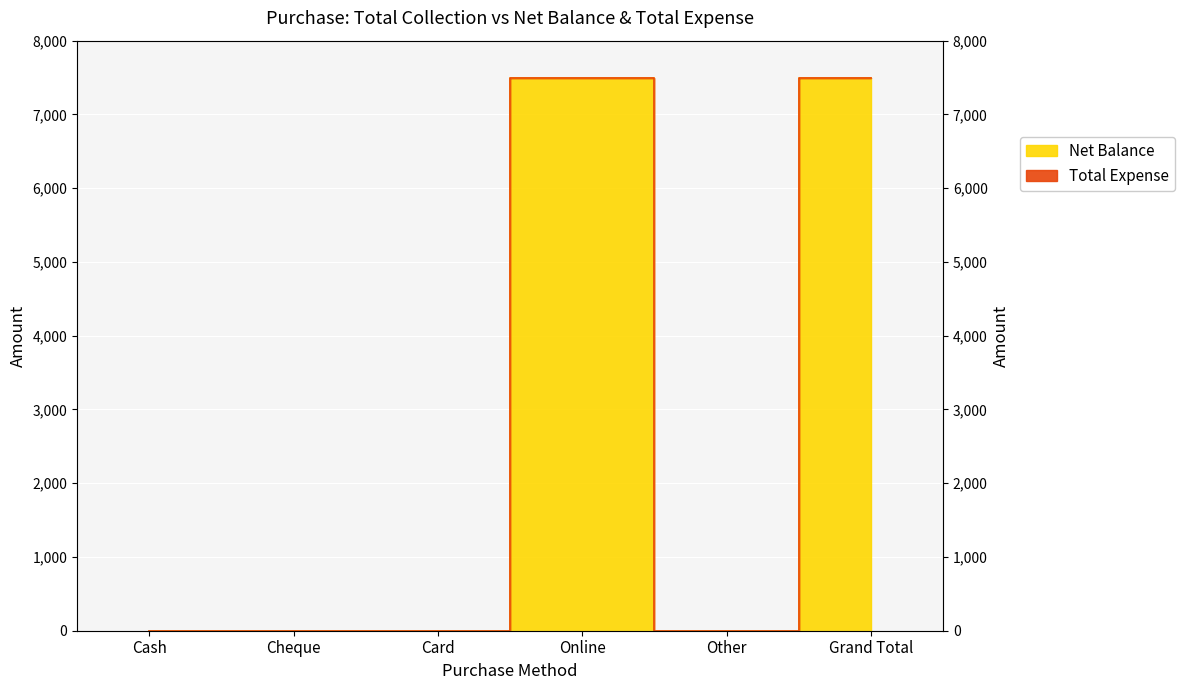

The value at Cash is 0. True or false?

True